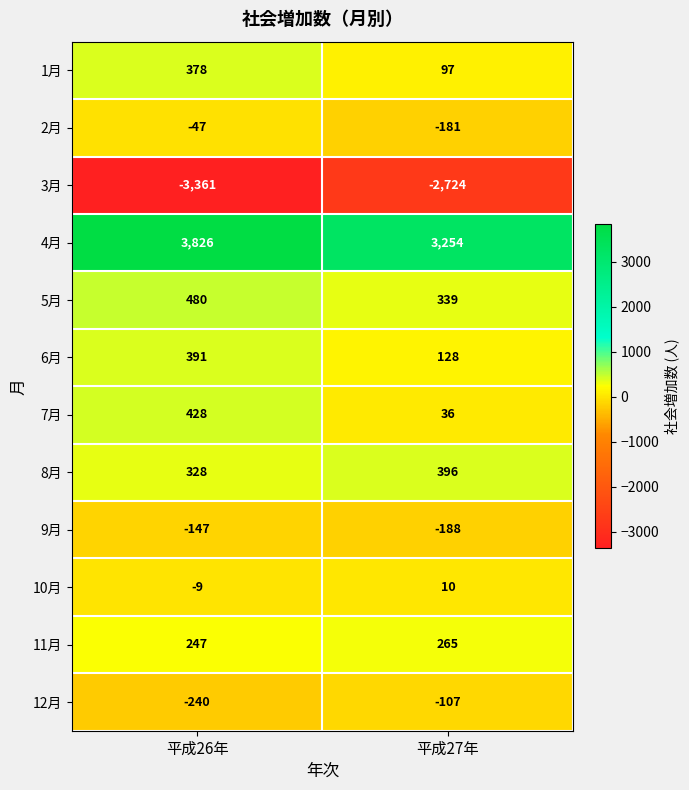

Reading right to left, what are all the values shown in this chart?

1月: 平成27年=97	平成26年=378
2月: 平成27年=-181	平成26年=-47
3月: 平成27年=-2724	平成26年=-3361
4月: 平成27年=3254	平成26年=3826
5月: 平成27年=339	平成26年=480
6月: 平成27年=128	平成26年=391
7月: 平成27年=36	平成26年=428
8月: 平成27年=396	平成26年=328
9月: 平成27年=-188	平成26年=-147
10月: 平成27年=10	平成26年=-9
11月: 平成27年=265	平成26年=247
12月: 平成27年=-107	平成26年=-240